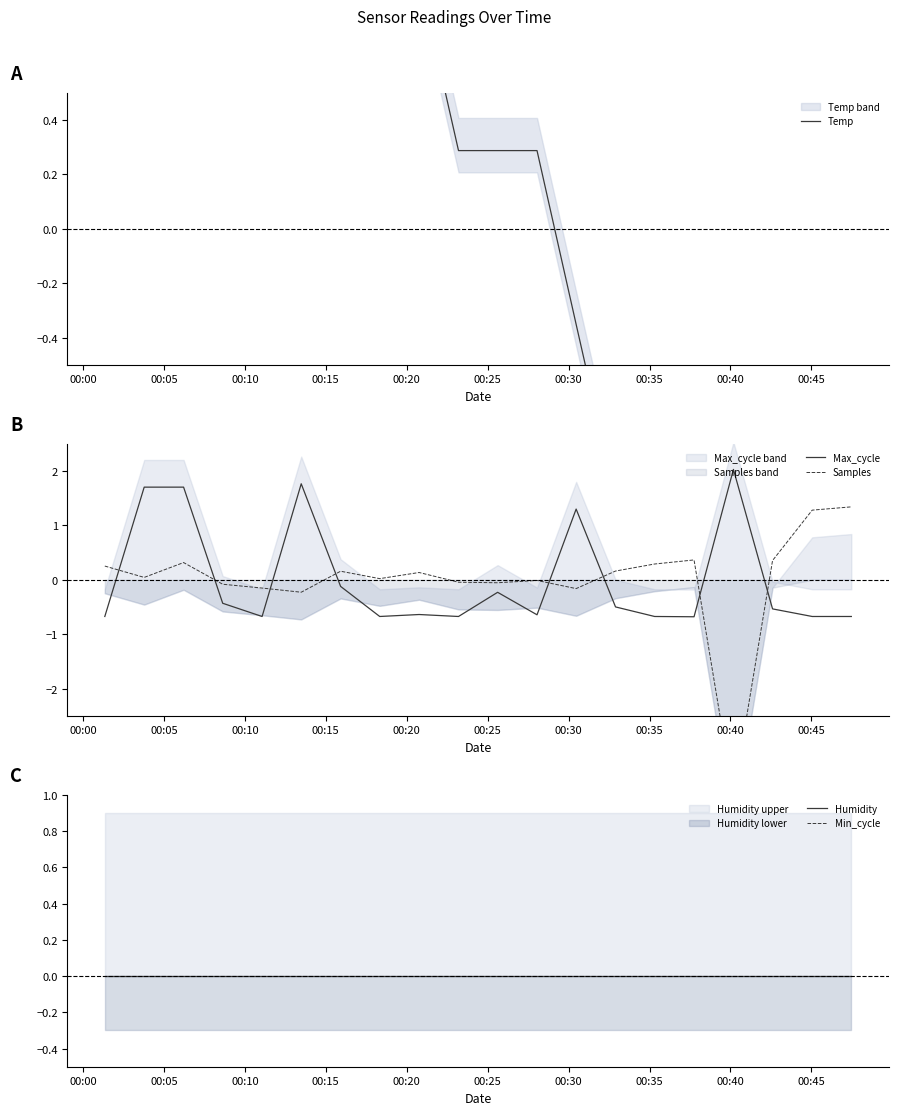

What is the minimum value for Max_cycle?

-0.7